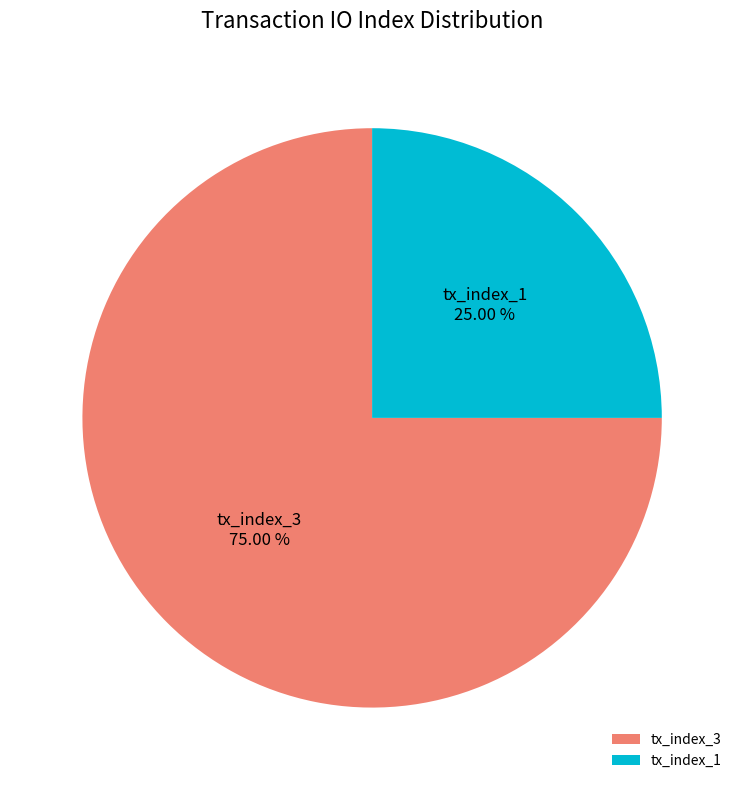

What is the total percentage of tx_index_3 and tx_index_1?

100.0%